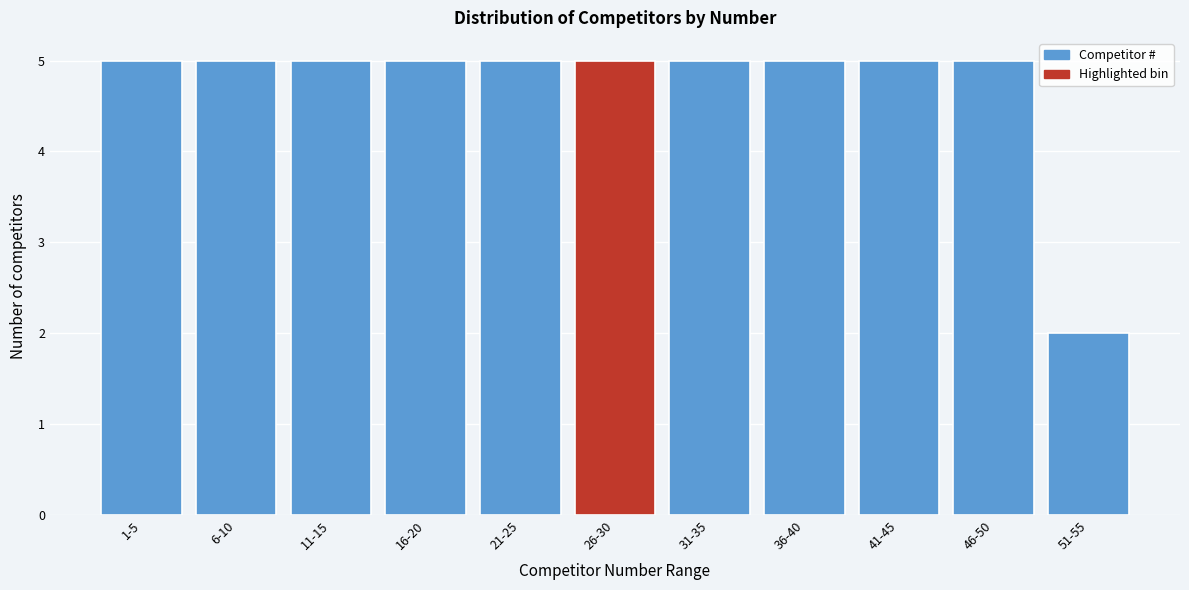

Reading right to left, transcribe all the data shown in this chart.

2	5	5	5	5	5	5	5	5	5	5